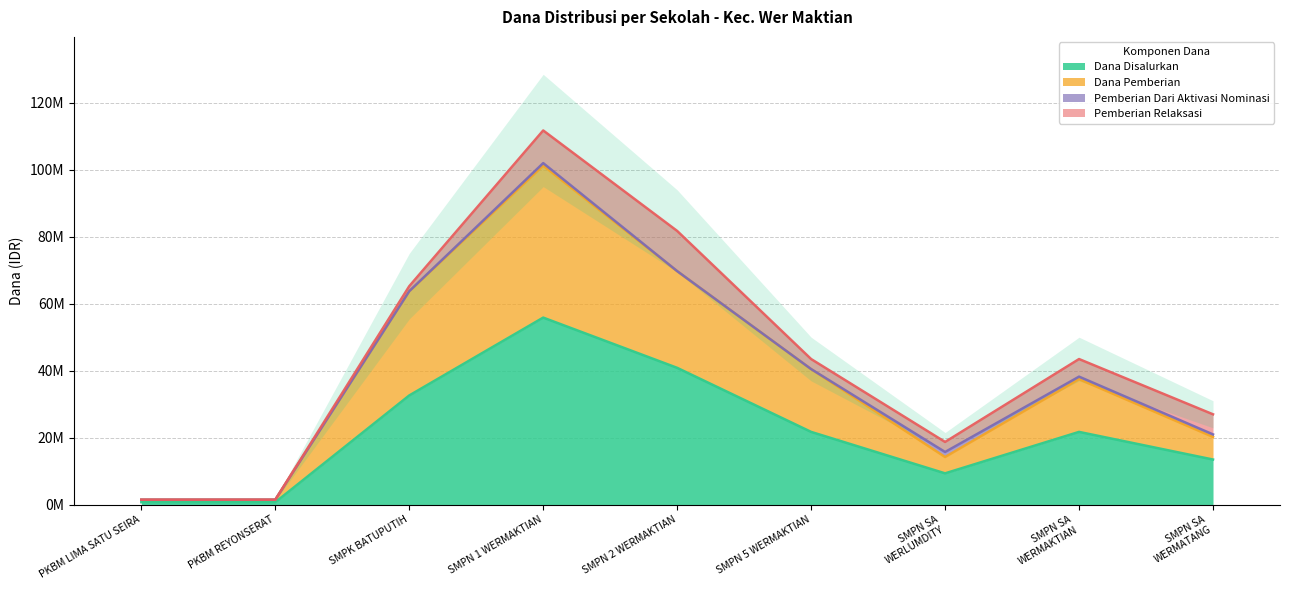

True or false: Dana Pemberian has a value of 27347750 at SMPN SA WERMATANG.

False